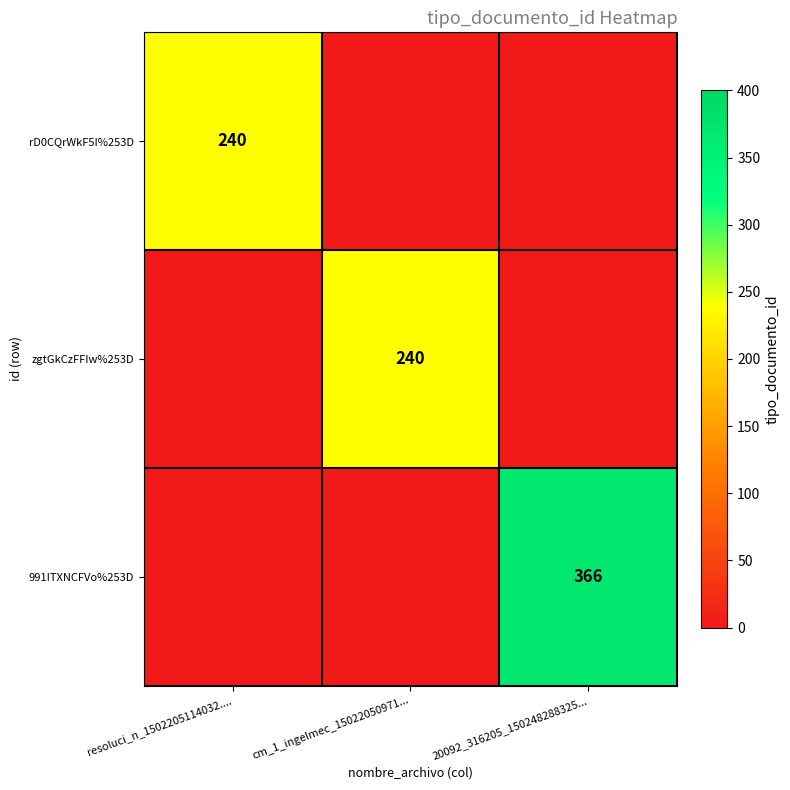

Is it true that rD0CQrWkF5I%253D equals 133 at resoluci_n_1502205114032....?

False